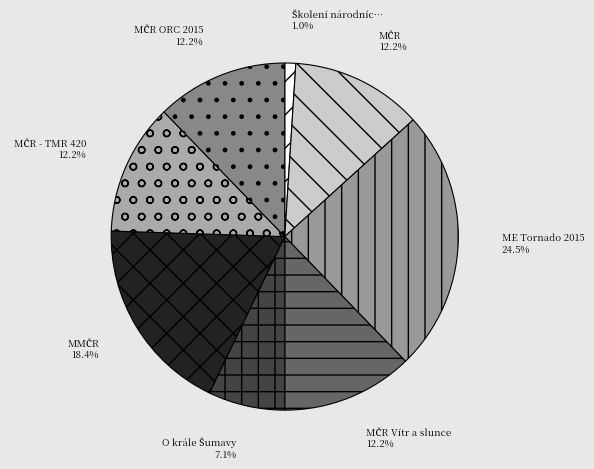

To the nearest percent, what is the average slice percentage?

12%